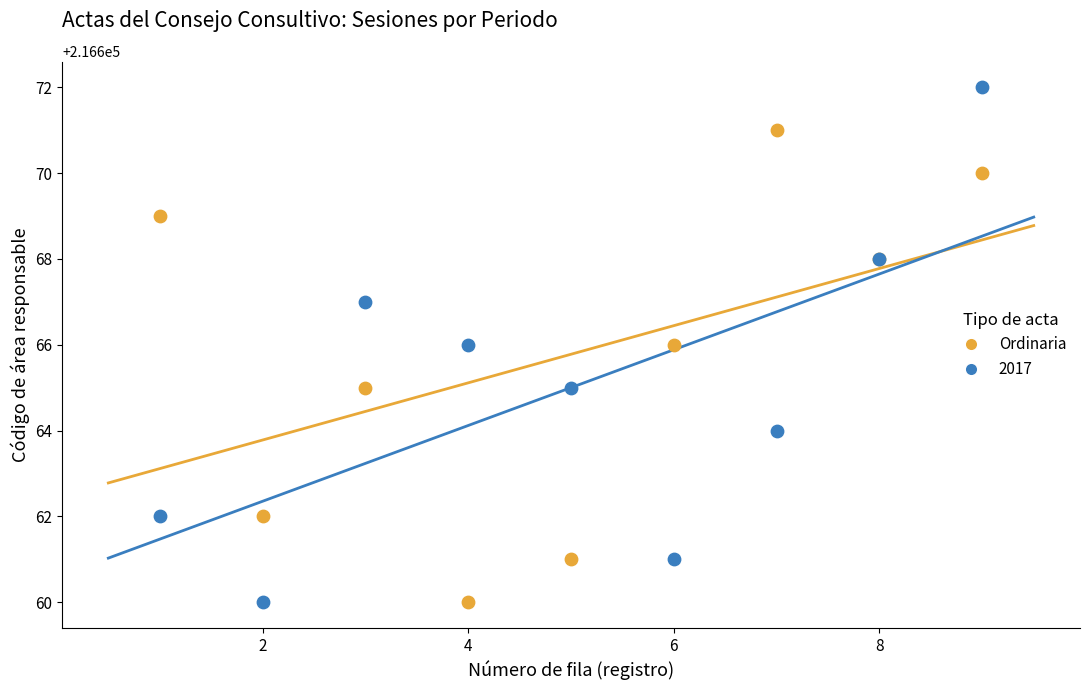

What is the X range (max minus min) for the scatter plot?

8